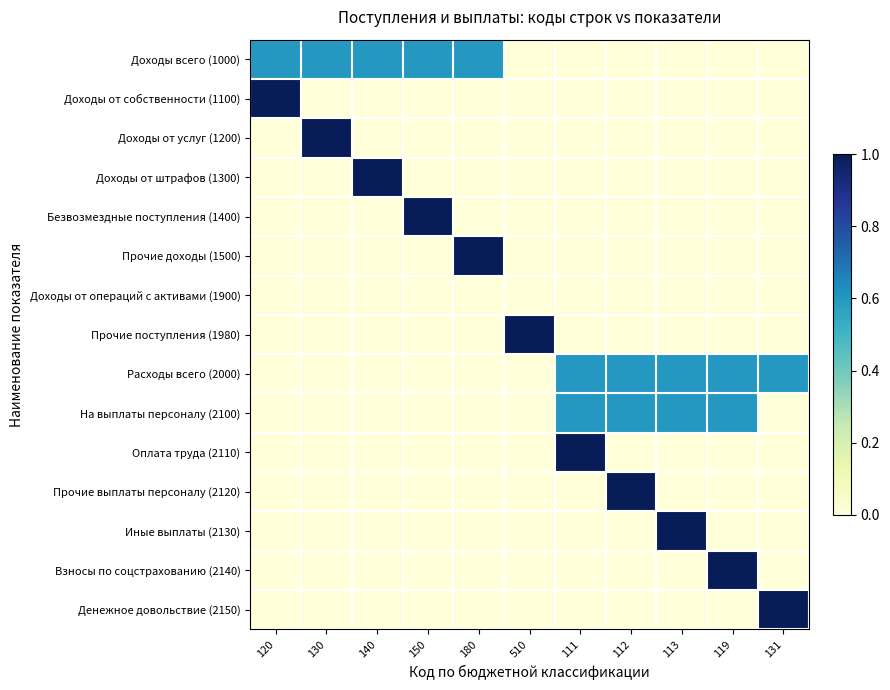

How many categories are shown in the chart?

11